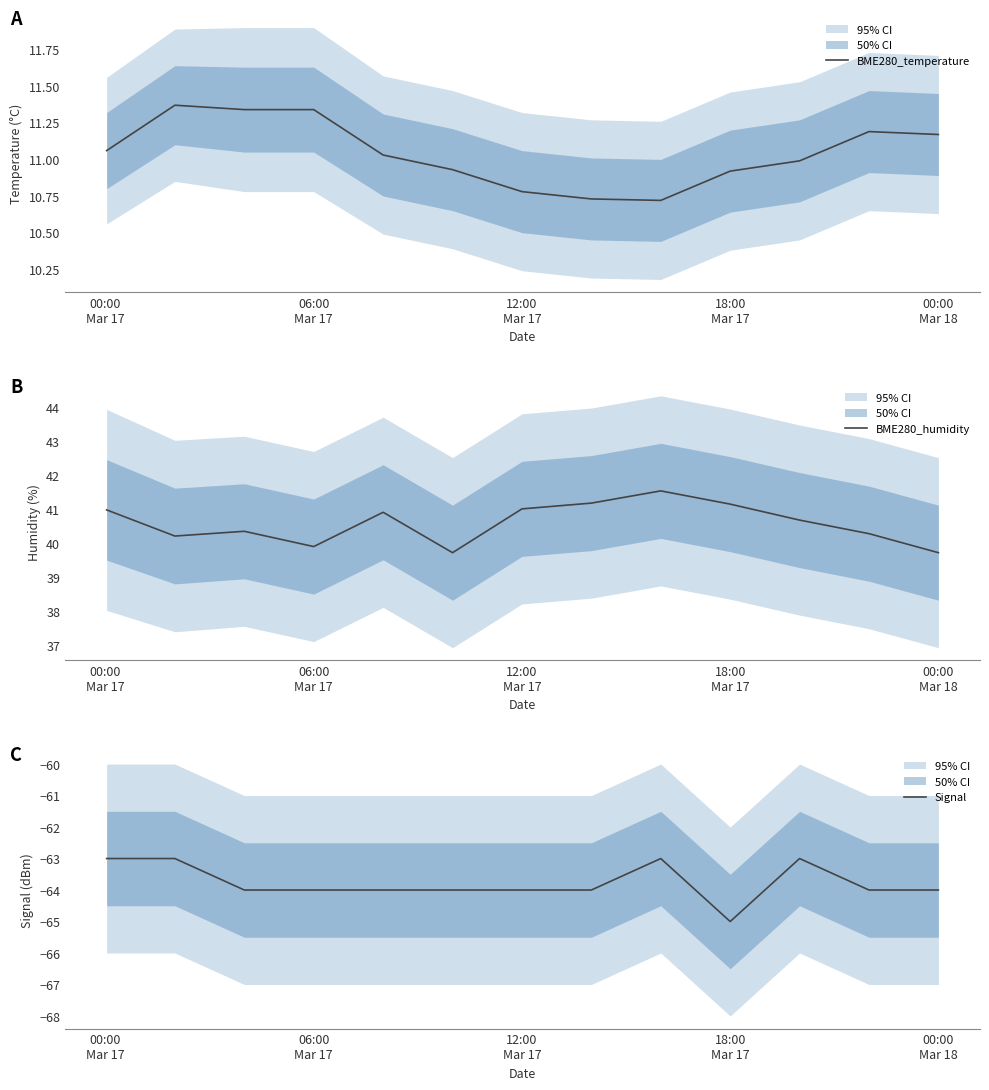

Is the value of BME280_temperature at 11 greater than the value of BME280_humidity at 00:00
Mar 17?

No